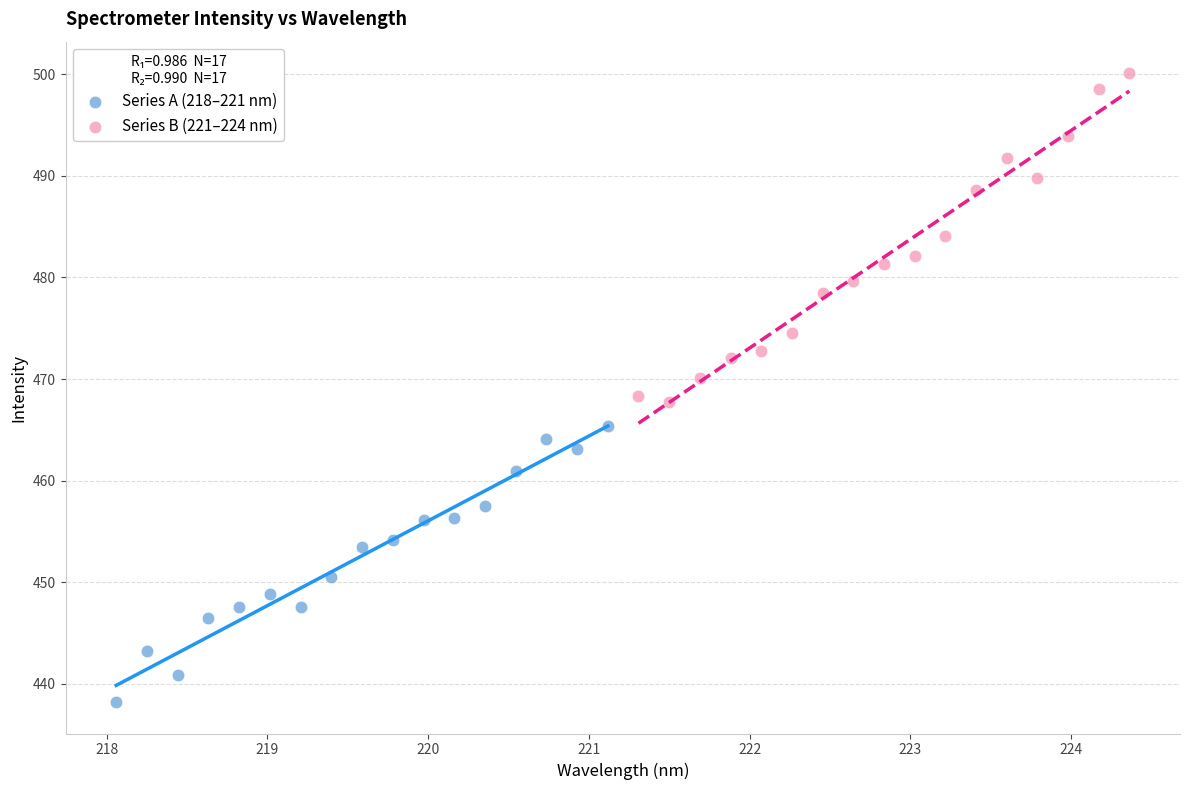

Which series has the largest Y range (max minus min)?

Series B (221–224 nm)